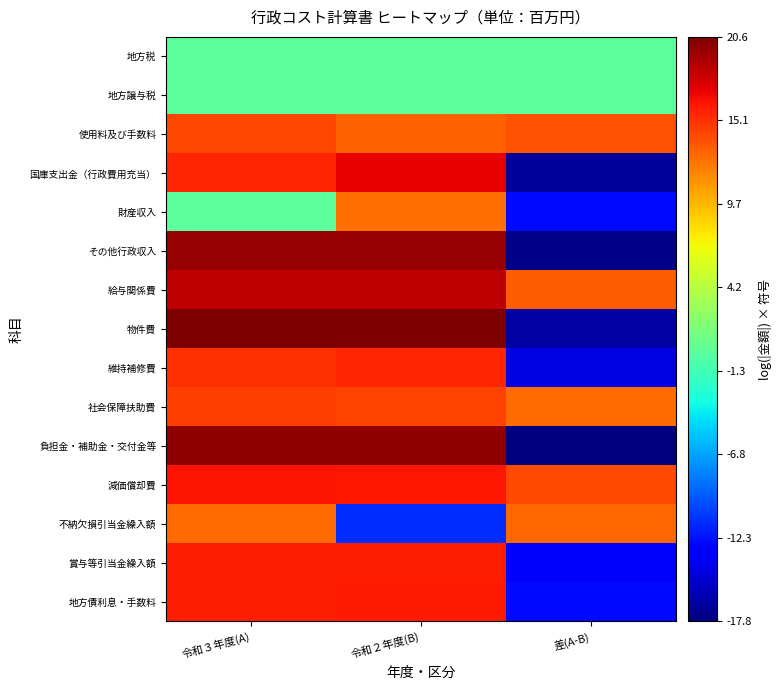

Which series has the widest spread of values?

負担金・補助金・交付金等